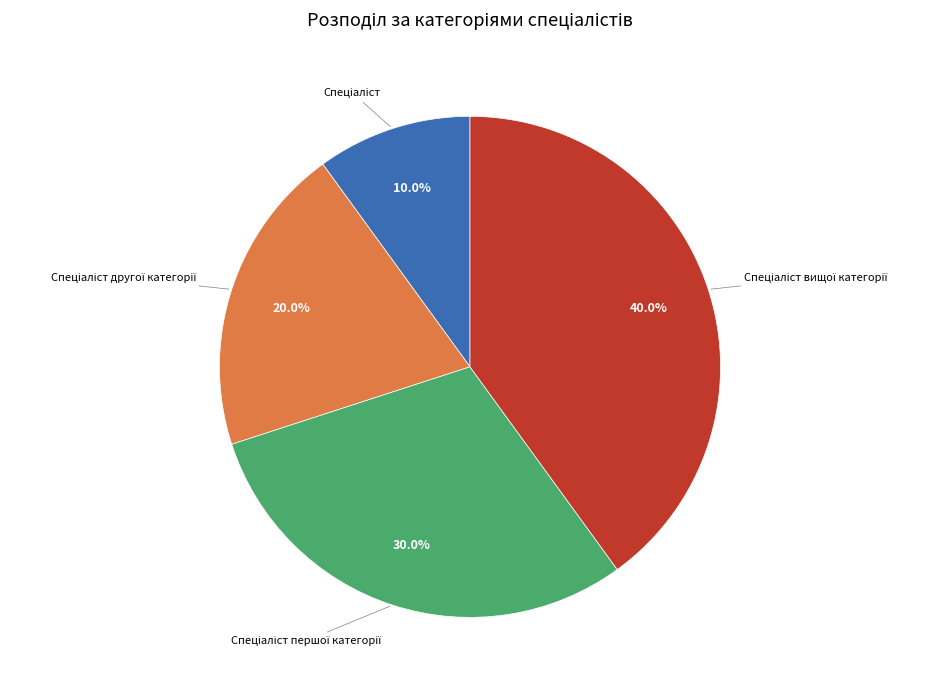

Does any single category account for the majority?

No